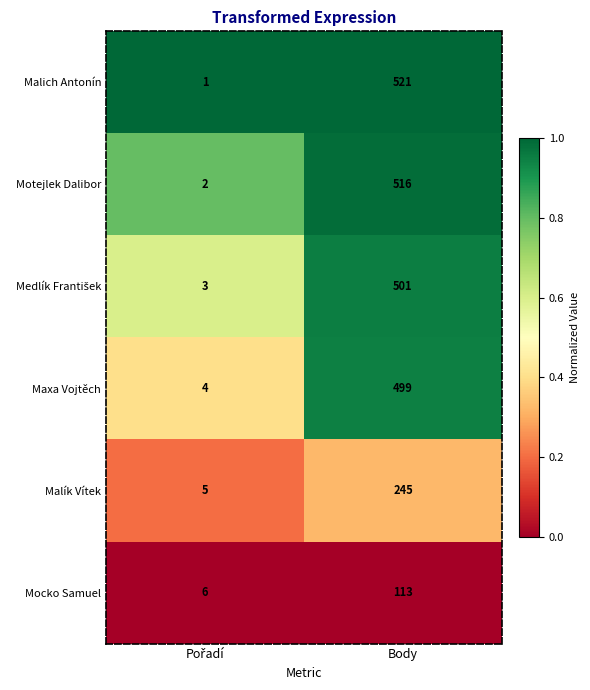

At which category does the chart reach its peak across all series?

Body